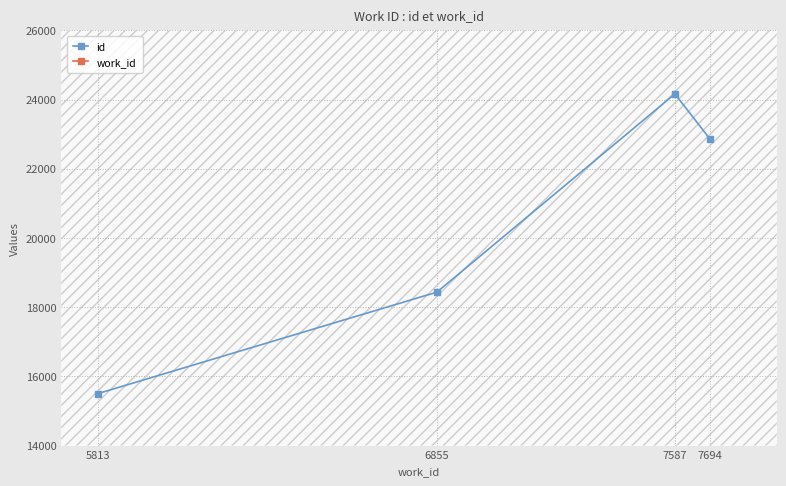

What is the difference between the second highest and second lowest values in the work_id series?

732